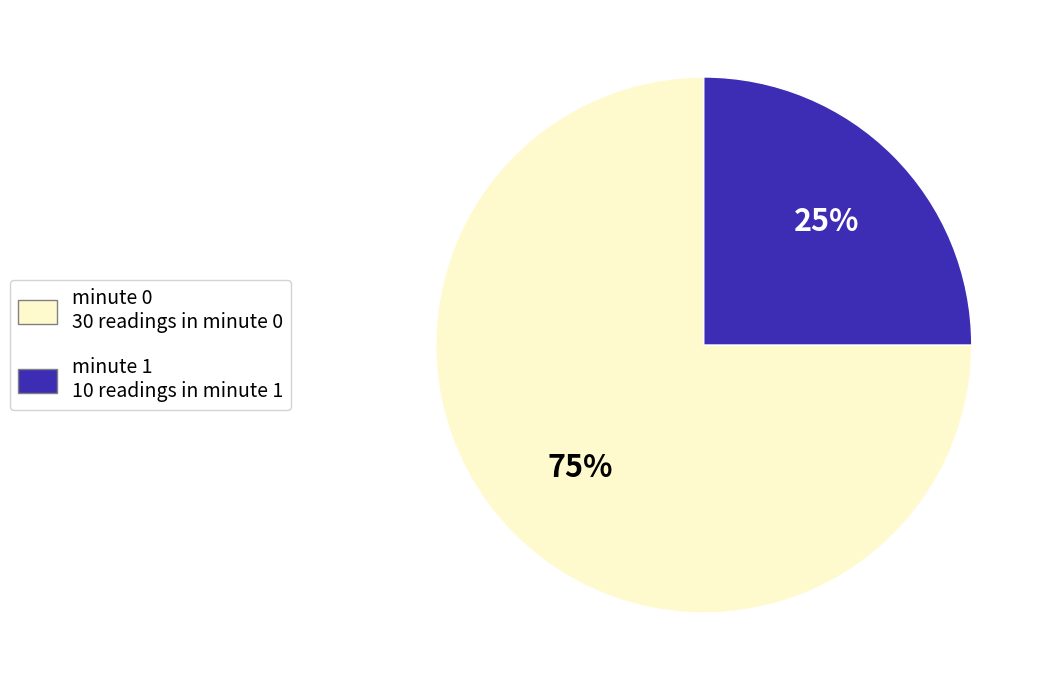

Rank the categories by value from lowest to highest.

minute 1, minute 0